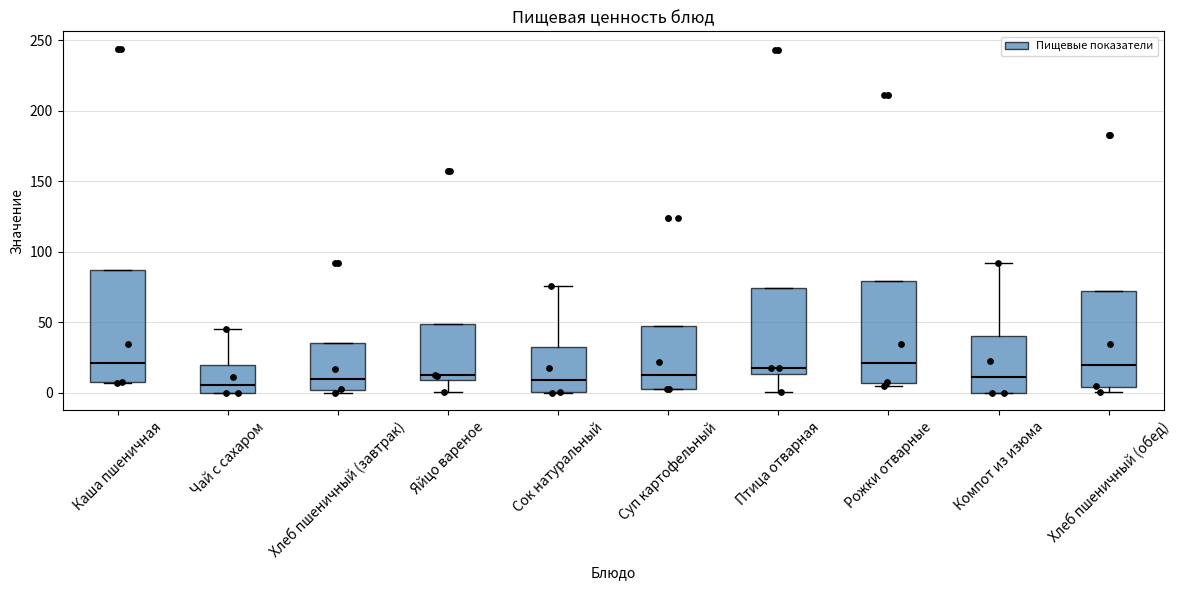

Reading left to right, transcribe this box plot: for each box, give where its median line is, the range the box spans, and where its two whiskers end, as read against the y-axis. The values are not printed on the chart, so give them approximately, as read against the axis.

Каша пшеничная: median 20, box 10 to 85, whiskers 5 to 85
Чай с сахаром: median 5, box 0 to 20, whiskers 0 to 45
Хлеб пшеничный (завтрак): median 10, box 0 to 35, whiskers 0 (just below the box's lower edge) to 35
Яйцо вареное: median 15, box 10 to 50, whiskers 0 to 50
Сок натуральный: median 10, box 0 to 35, whiskers 0 to 75
Суп картофельный: median 15, box 5 to 50, whiskers 5 to 50
Птица отварная: median 20, box 15 to 75, whiskers 0 to 75
Рожки отварные: median 20, box 5 to 80, whiskers 5 (just below the box's lower edge) to 80
Компот из изюма: median 10, box 0 to 40, whiskers 0 to 90
Хлеб пшеничный (обед): median 20, box 5 to 70, whiskers 0 to 70